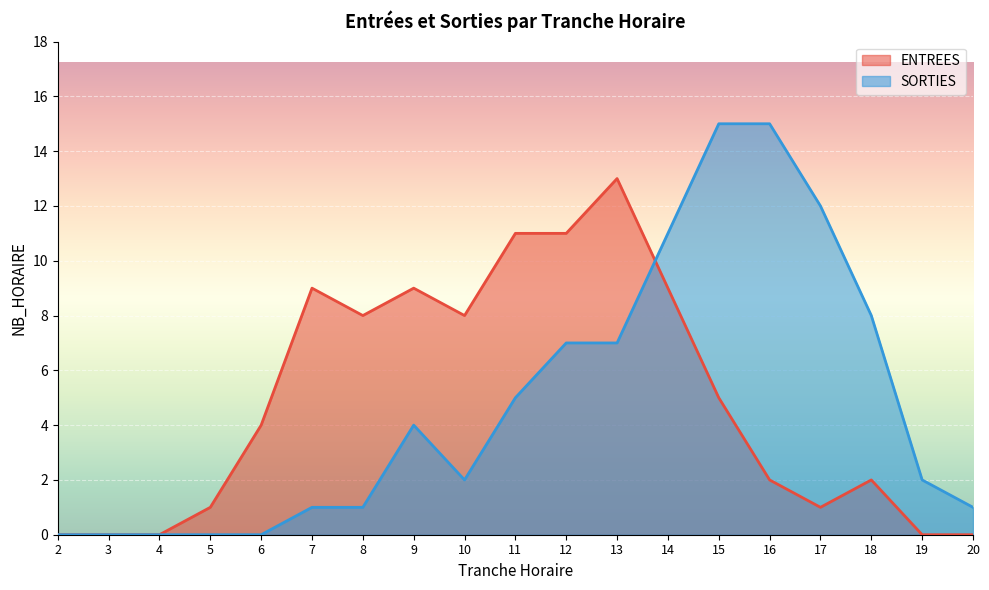

True or false: SORTIES and ENTREES cross at least once.

True